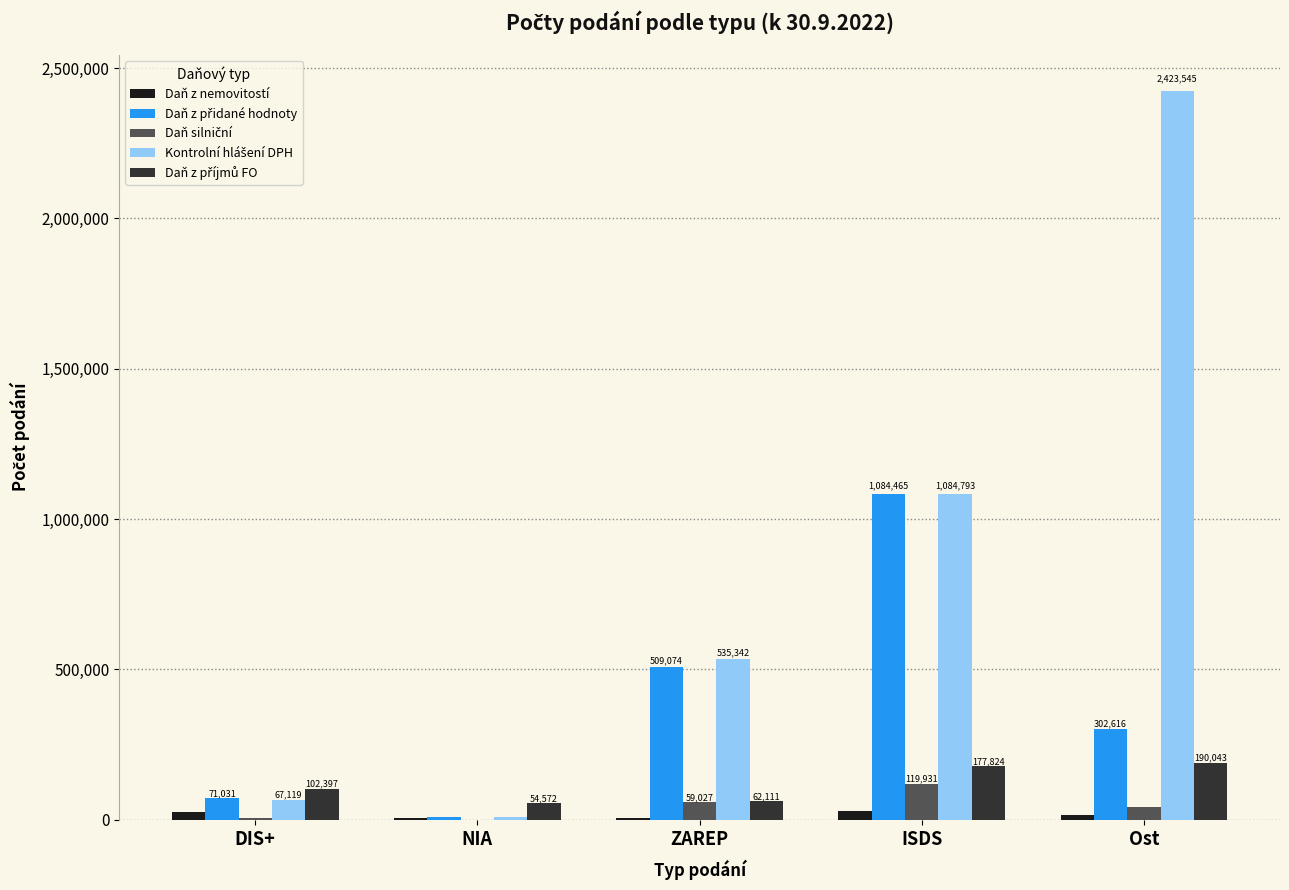

What is the total value across all series at ZAREP?

1170946